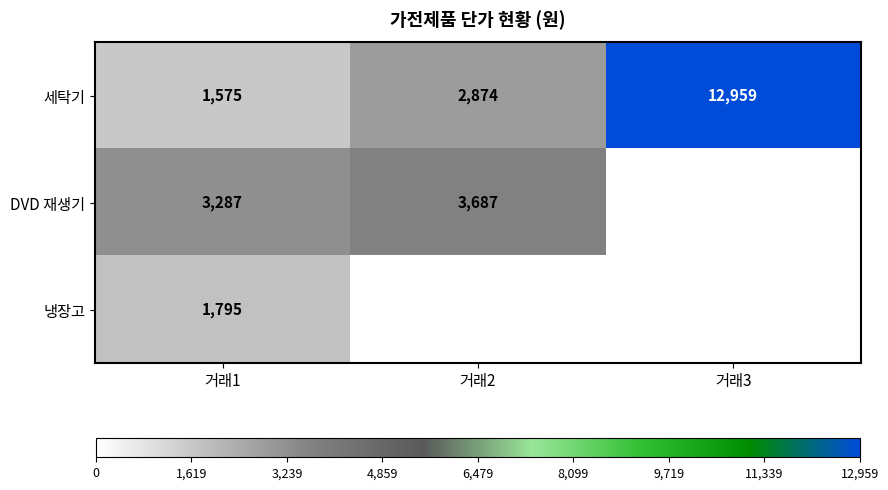

Between 거래3 and 거래1, which is larger?

거래3